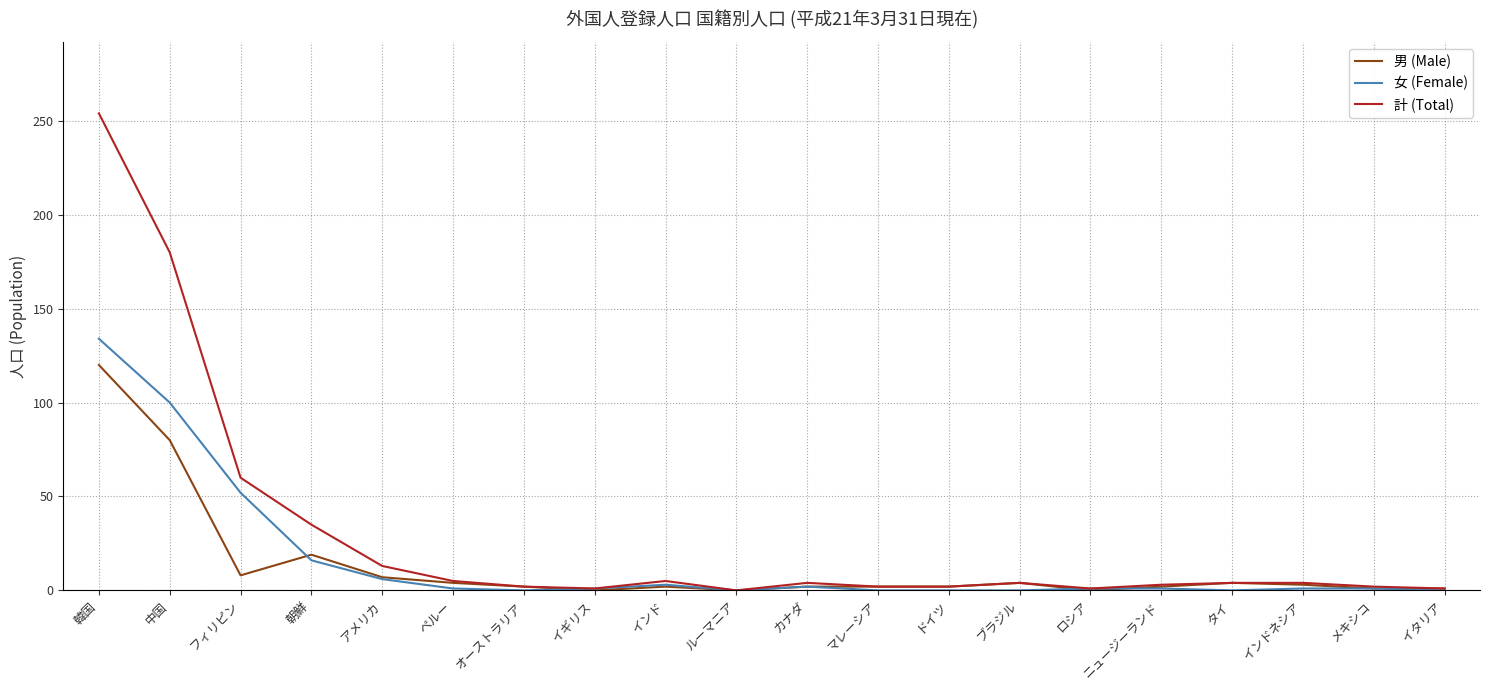

Which series has the largest total across all categories?

計 (Total)